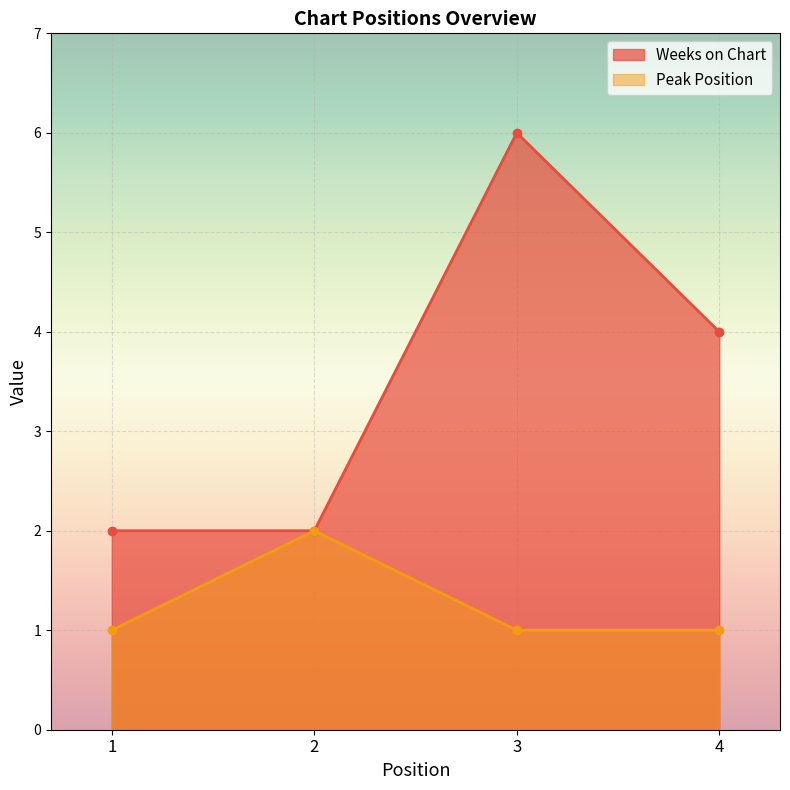

Where is Peak Position nearest to the value 1?

1